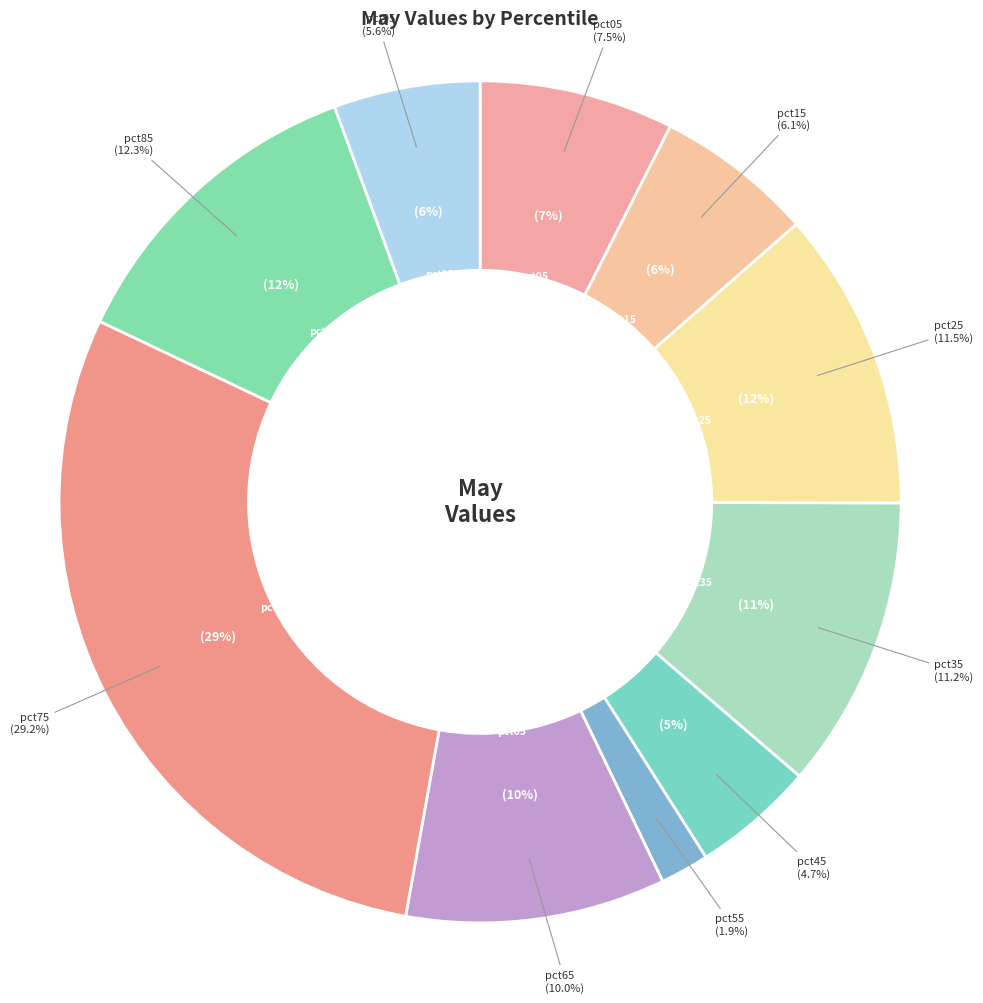

What is the smallest slice in the pie chart?

pct55